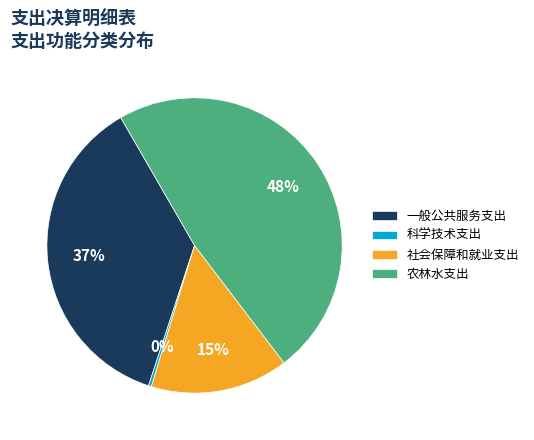

Which slice is the largest?

农林水支出